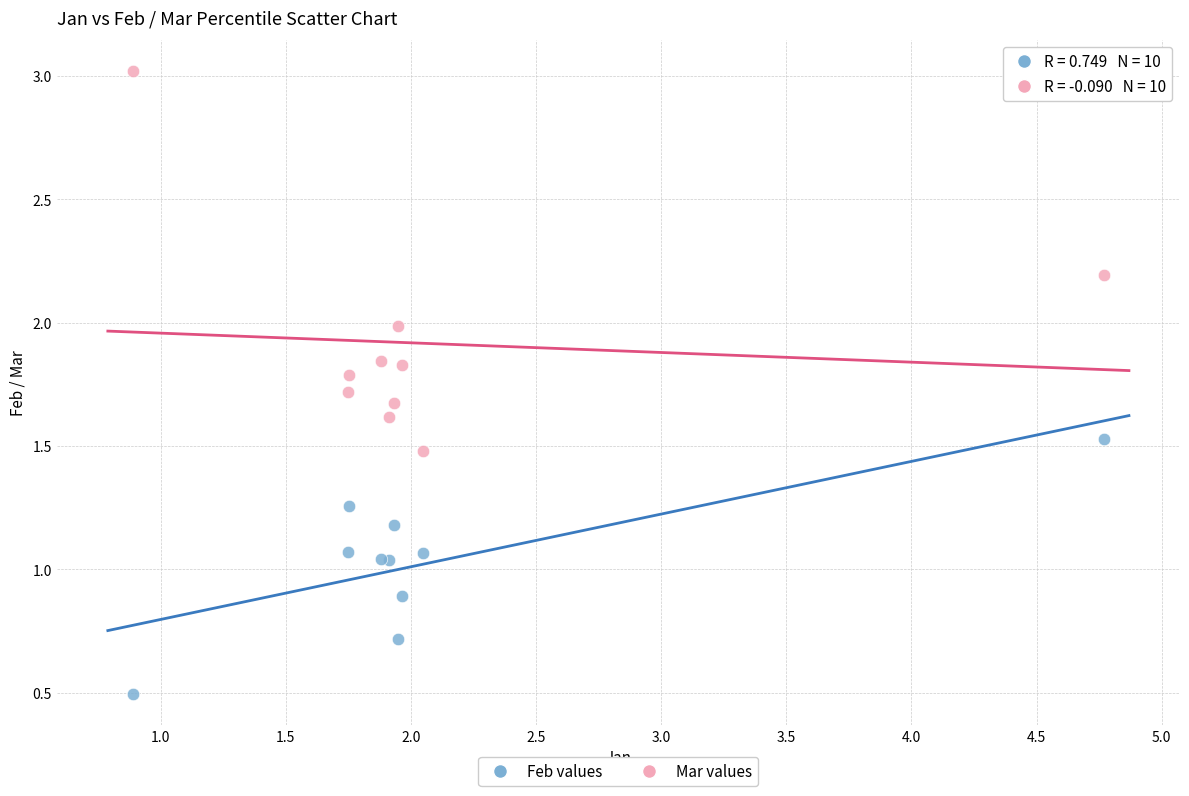

What is the X range (max minus min) for the scatter plot?

3.9